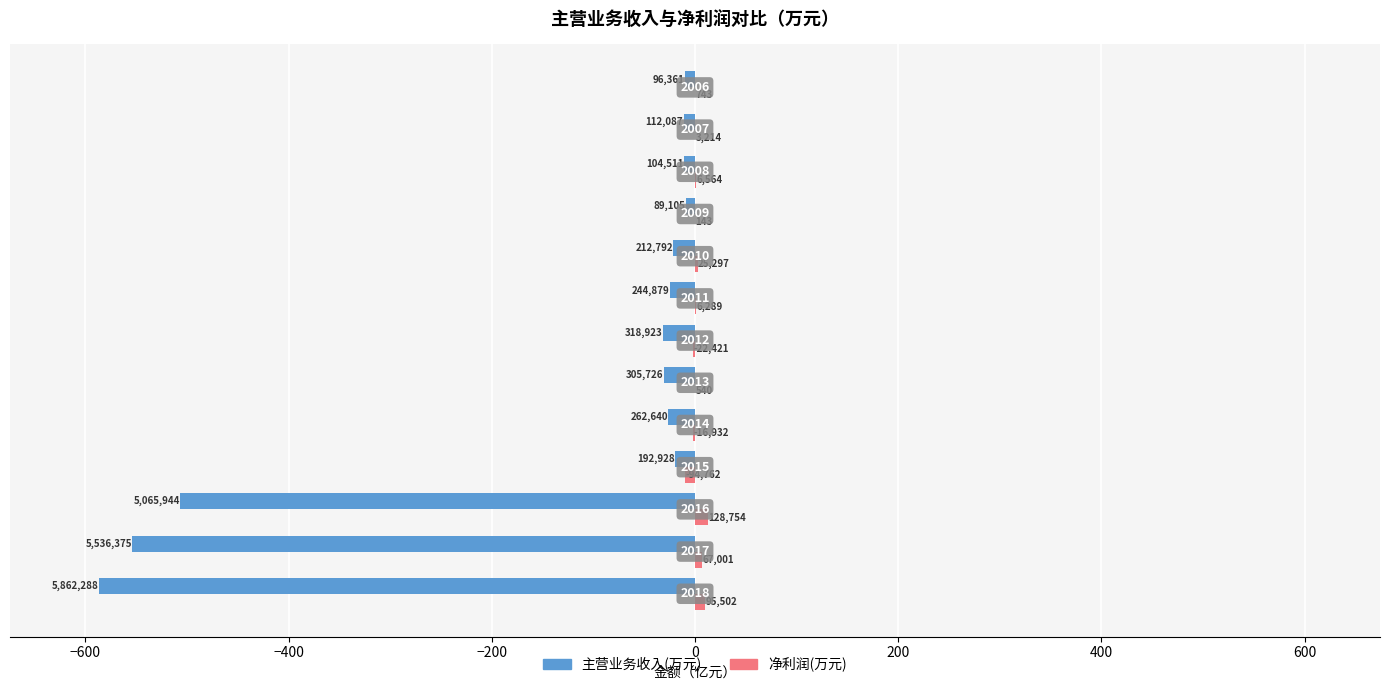

What is the sum of all 净利润(万元) values?

20.0